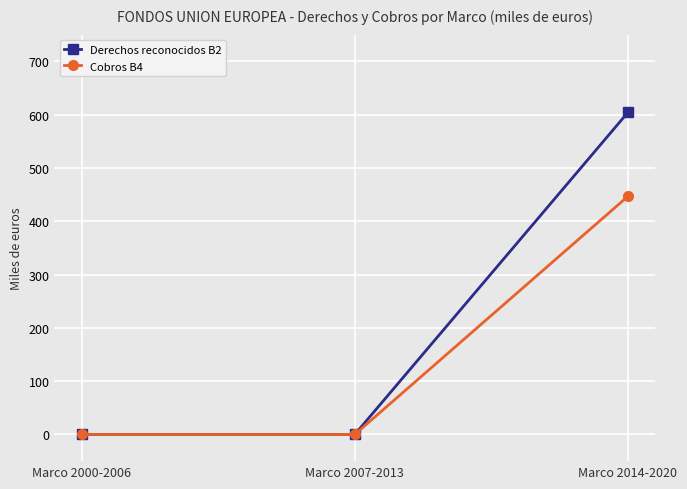

Reading left to right, extract all data points from this chart.

Derechos reconocidos B2: 0.0	0.0	604.0
Cobros B4: 0.0	0.0	446.6